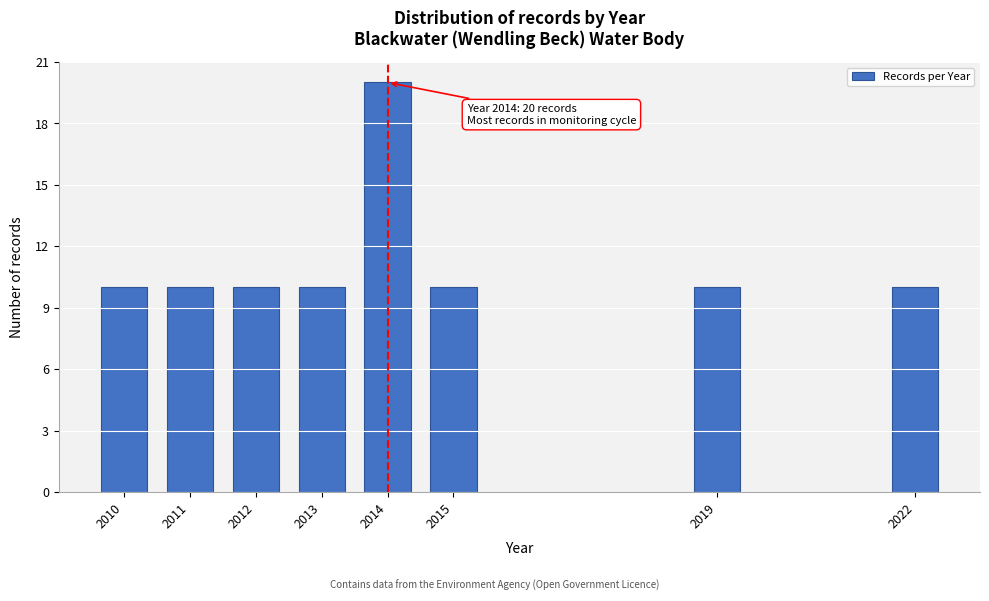

Reading right to left, what are all the values shown in this chart?

10	10	10	20	10	10	10	10